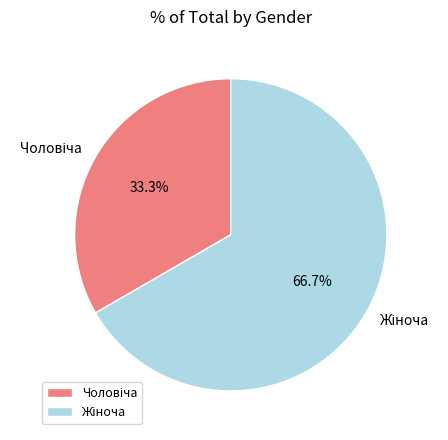

Does any single category account for the majority?

Yes